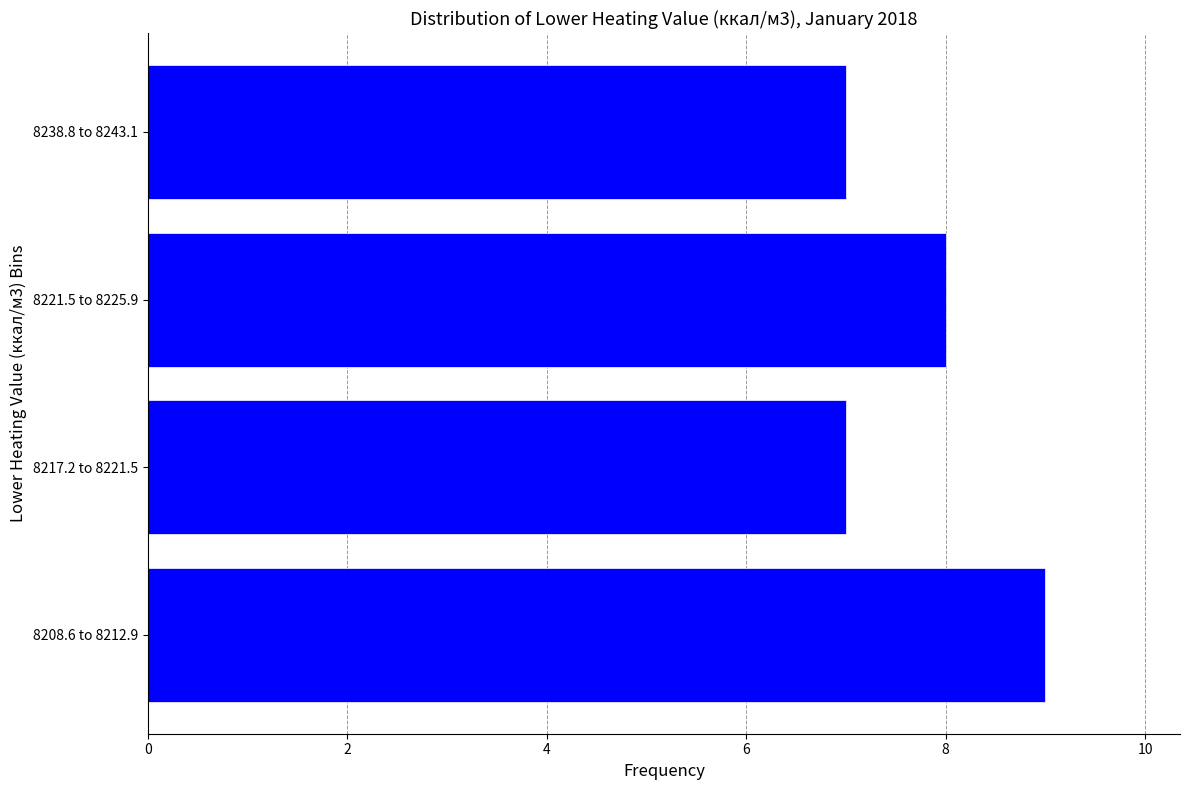

Reading bottom to top, extract all data points from this chart.

9	7	8	7